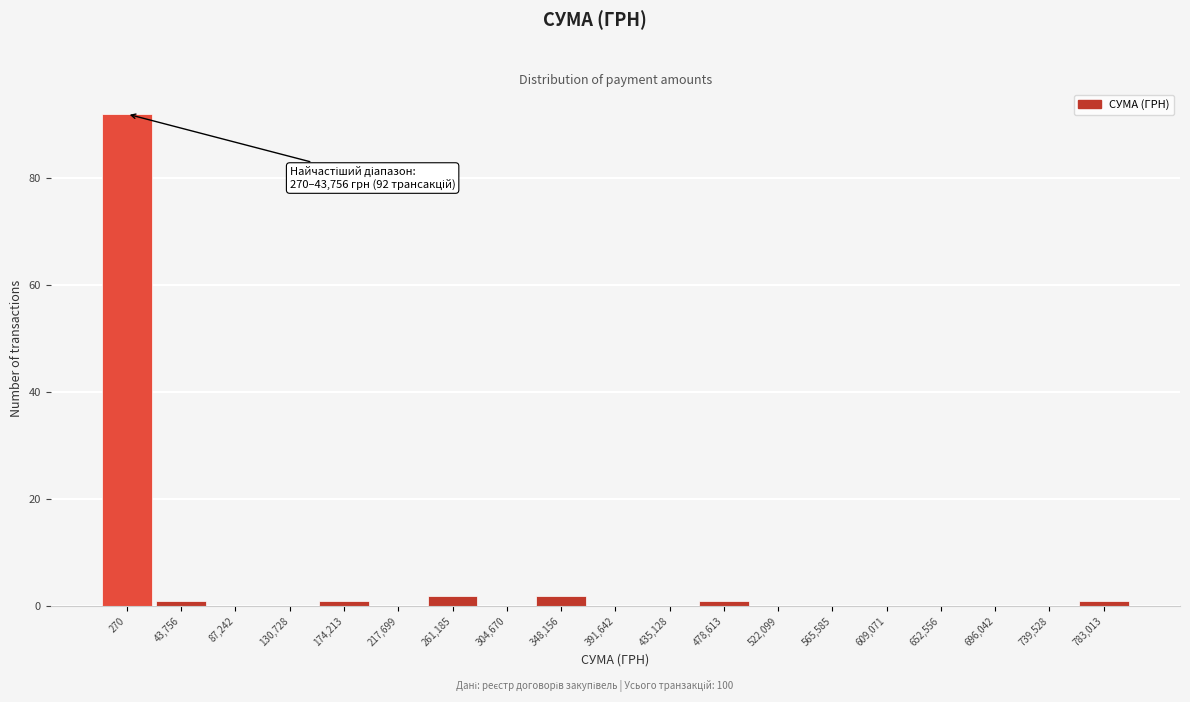

Reading left to right, transcribe all the data shown in this chart.

270=92	43,756=1	87,242=0	130,728=0	174,213=1	217,699=0	261,185=2	304,670=0	348,156=2	391,642=0	435,128=0	478,613=1	522,099=0	565,585=0	609,071=0	652,556=0	696,042=0	739,528=0	783,013=1